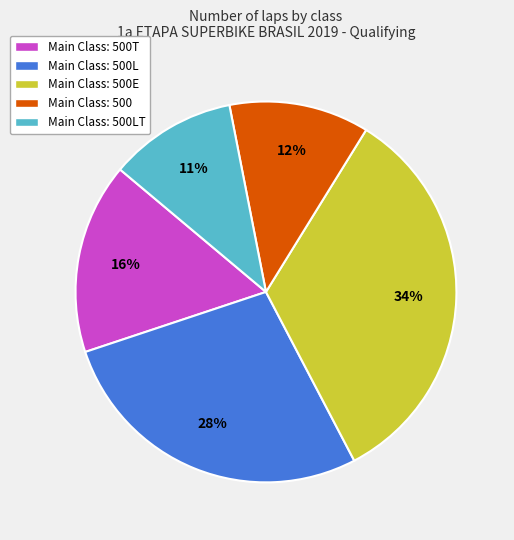

To the nearest percent, what is the difference between the largest and smallest slice percentages?

23%